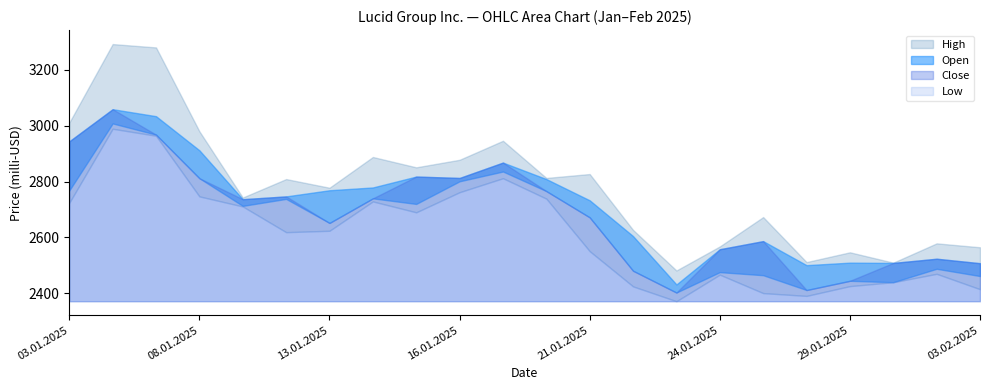

What is the maximum value shown in the chart?

3292